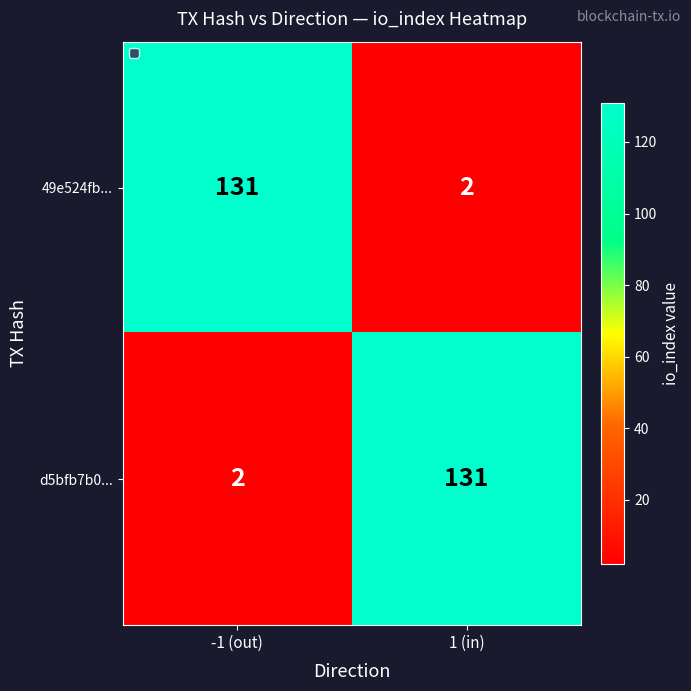

How many categories are shown in the chart?

2